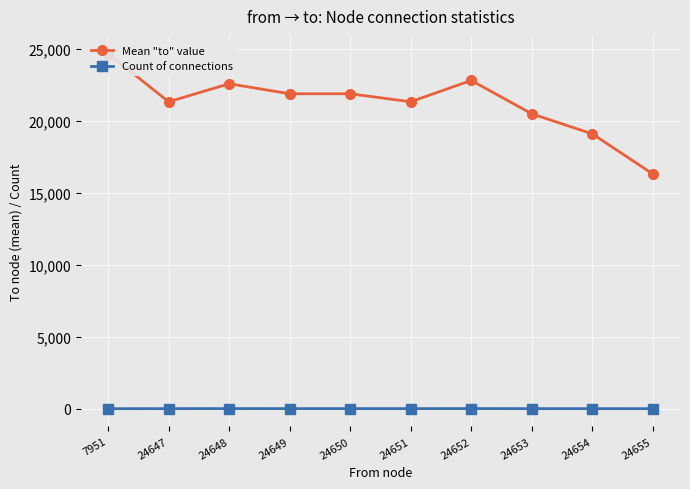

How many series are shown in this chart?

2